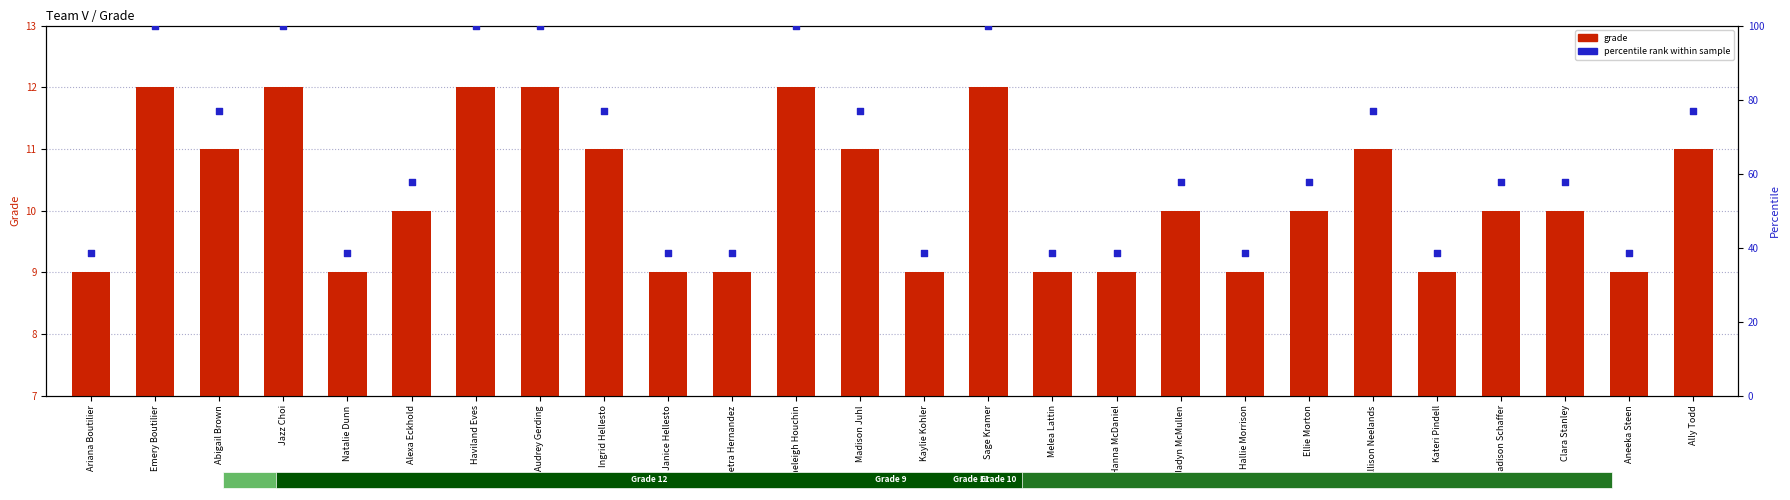

Is the value of grade at Kateri Pindell greater than the value of percentile rank within sample at Jadyn McMullen?

No